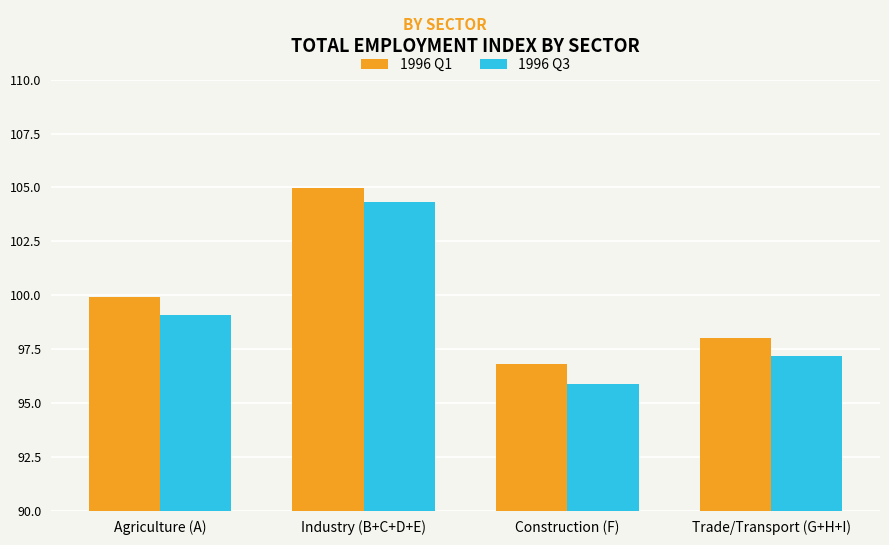

How many bars are there in total?

8